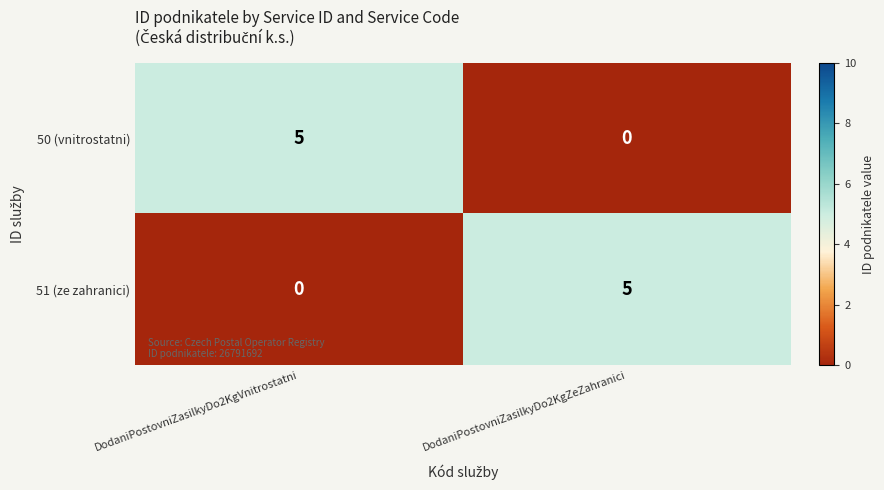

Is it true that 50 (vnitrostatni) equals 3 at DodaniPostovniZasilkyDo2KgZeZahranici?

False